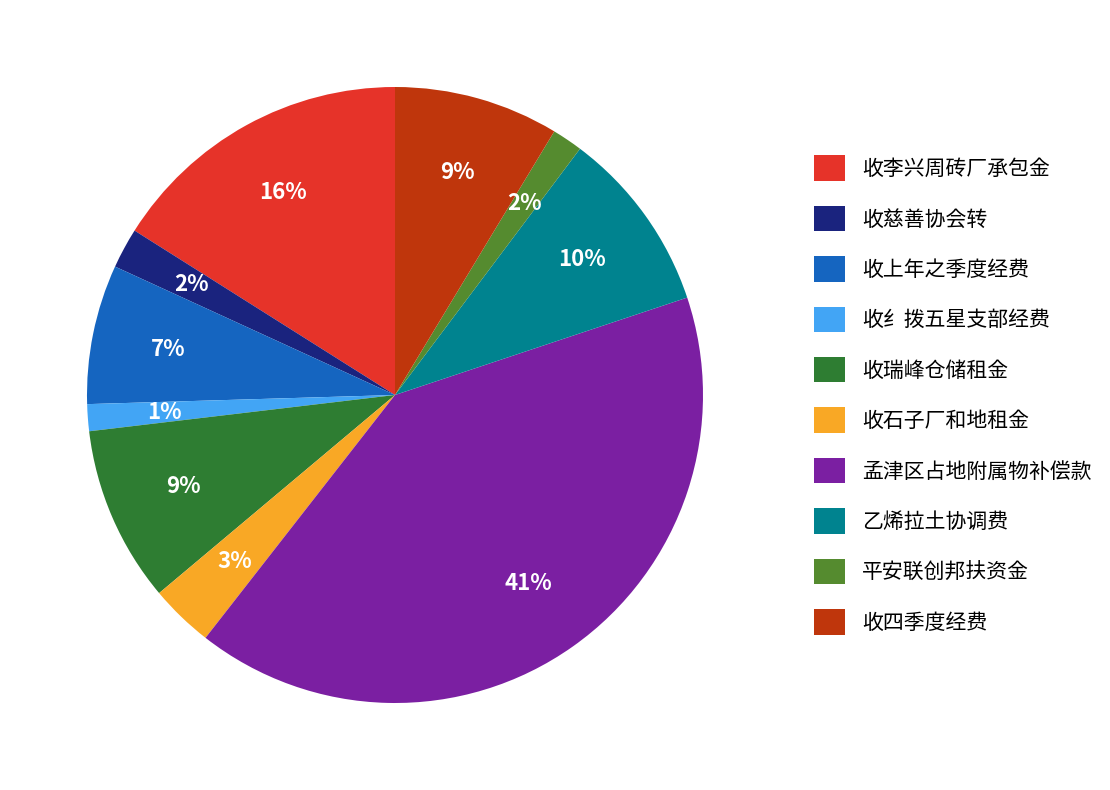

Combined, do 收李兴周砖厂承包金 and 收四季度经费 account for over 50%?

No